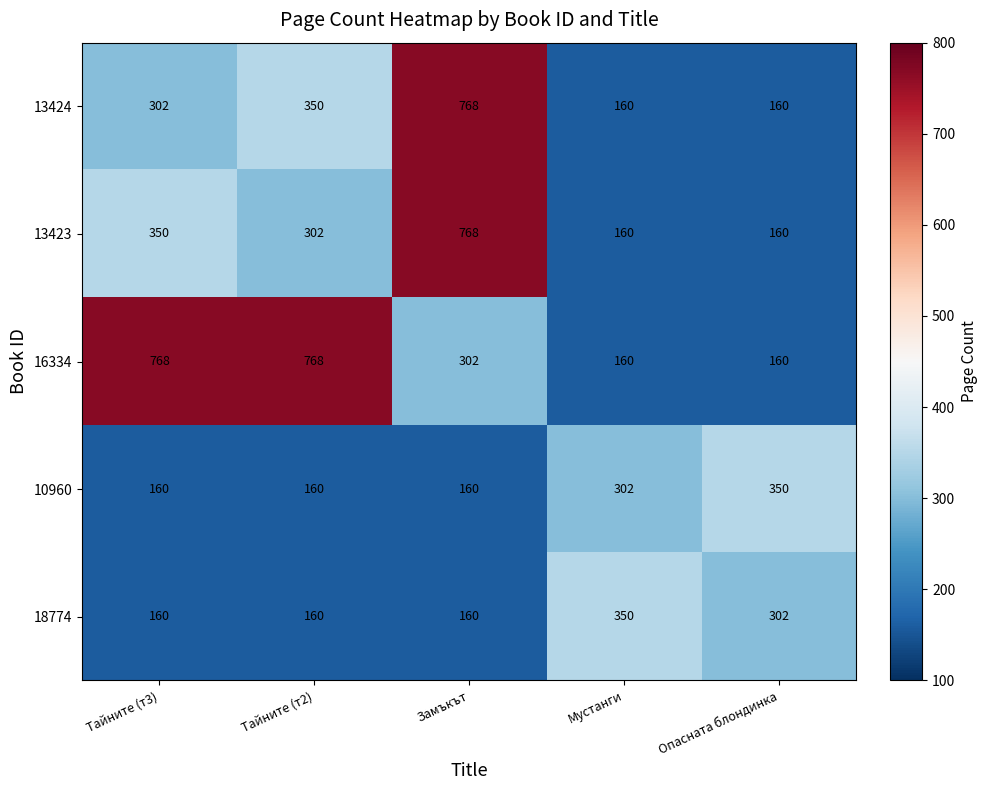

What is the total value across all series at Тайните (т2)?

1740